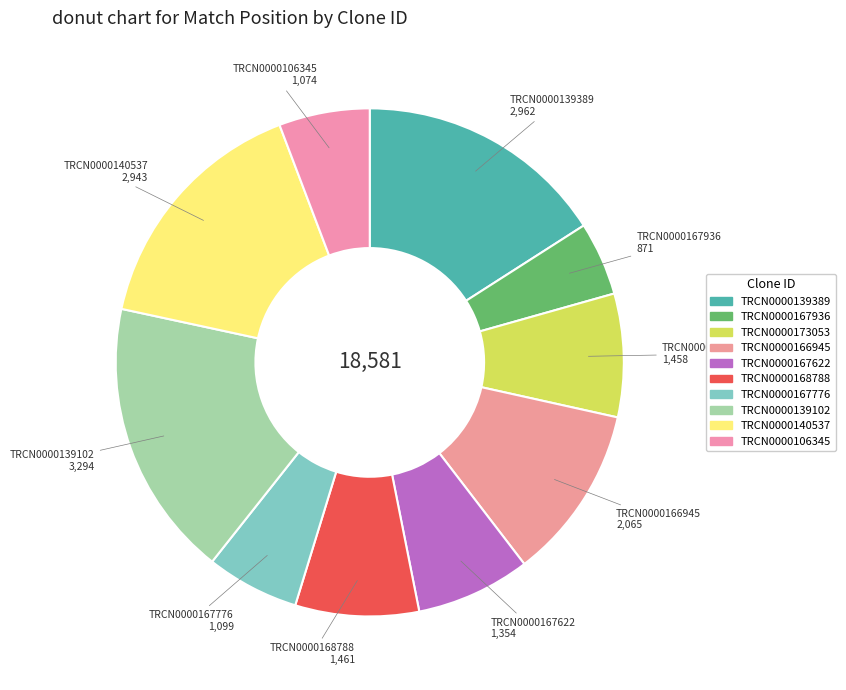

Between TRCN0000106345 and TRCN0000139389, which is larger?

TRCN0000139389